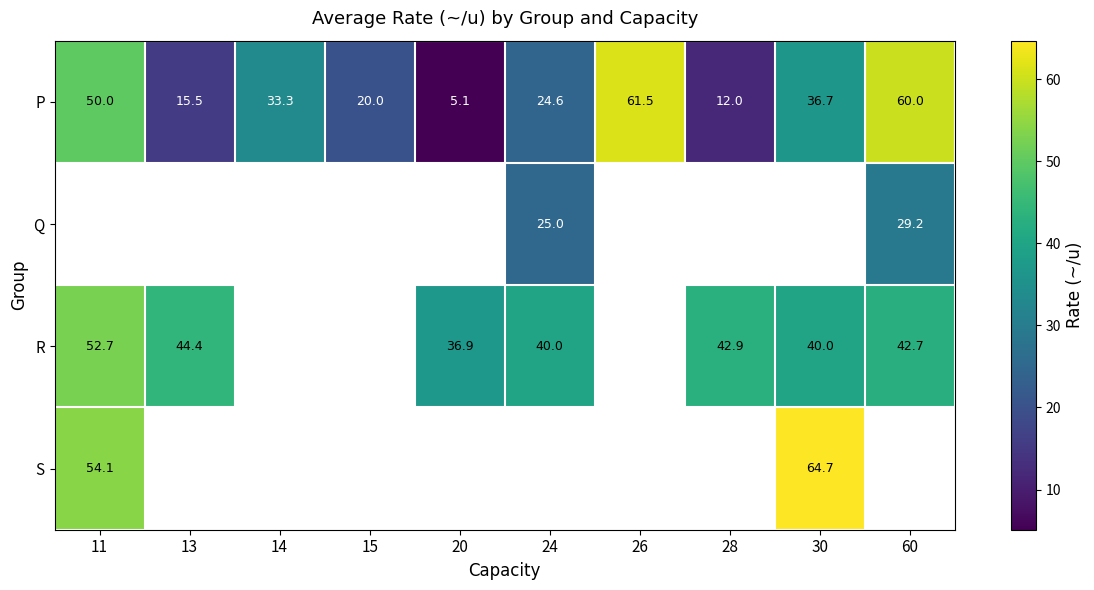

What is the maximum value shown in the chart?

64.7